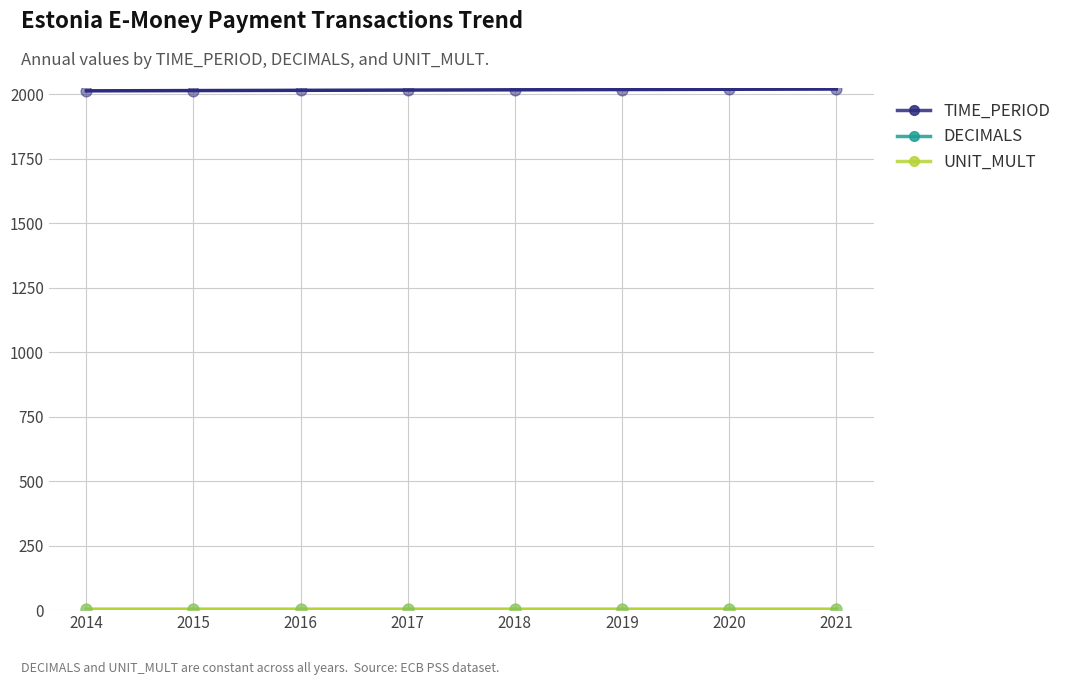

Which series has the largest total across all categories?

TIME_PERIOD